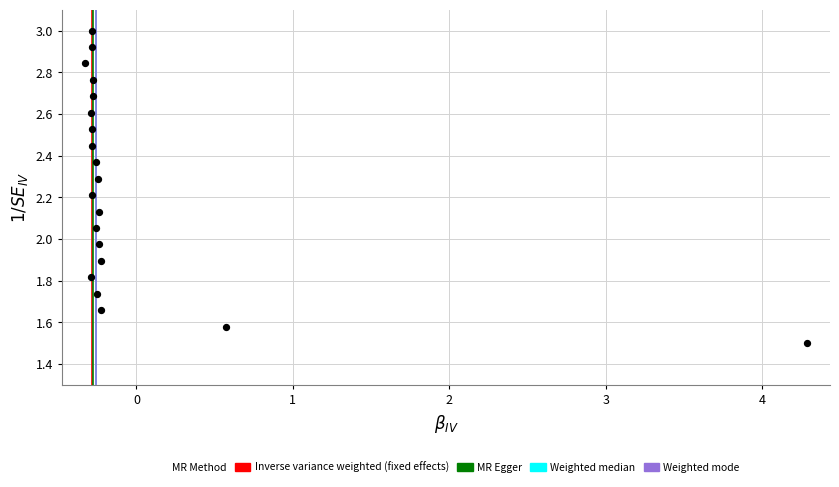

What is the range of X values (max minus min)?

4.6